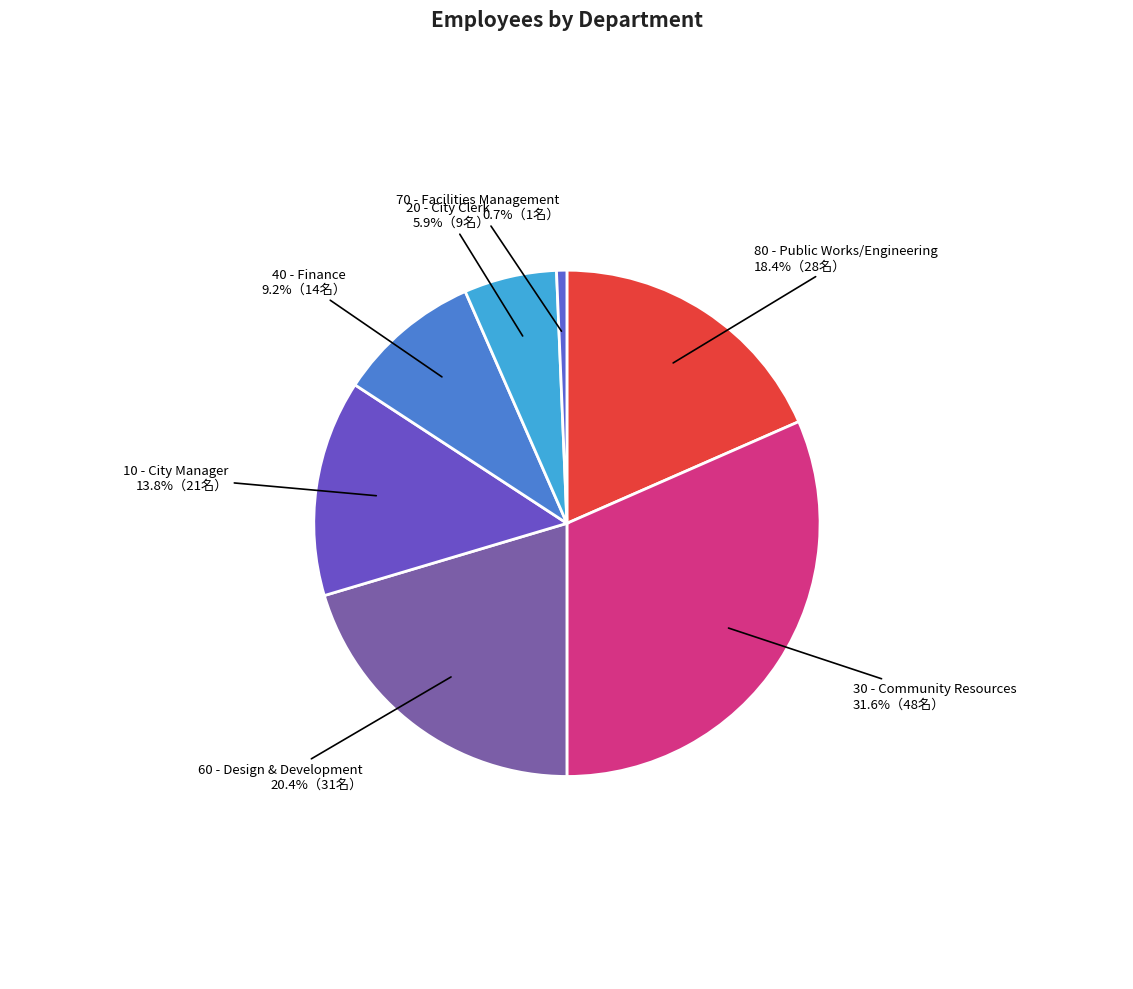

How many slices are in this pie chart?

7